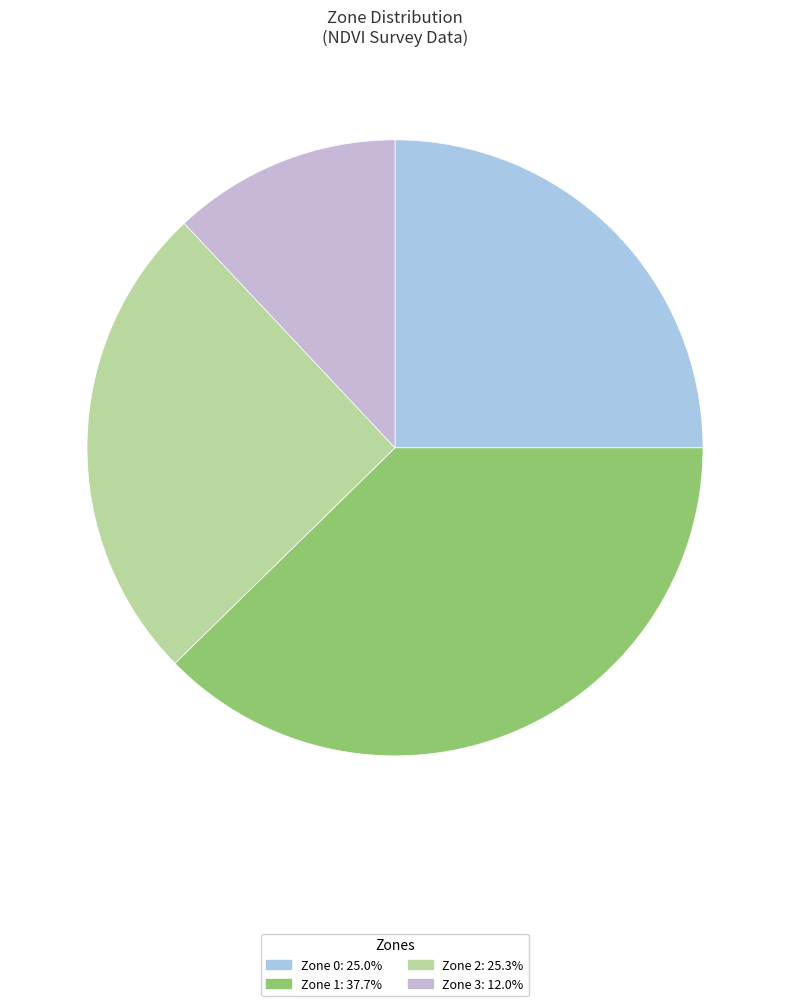

Do Zone 0 and Zone 2 together represent more than half of the pie?

Yes